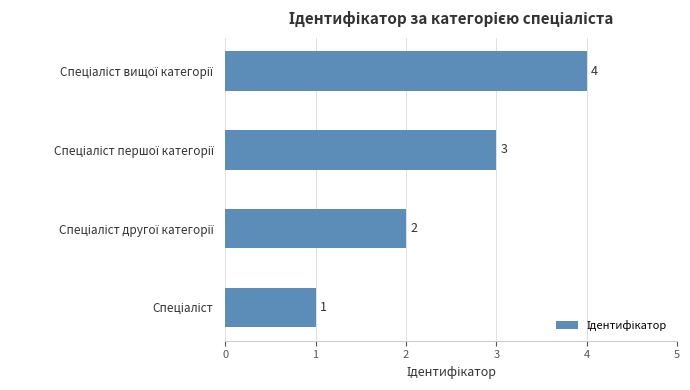

What is the sum of all values?

10